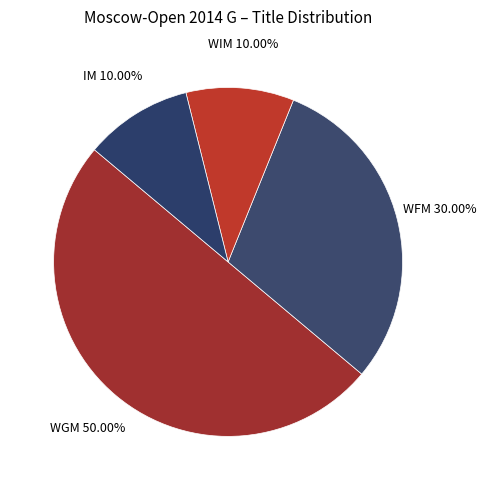

True or false: IM accounts for 10% of the total.

True